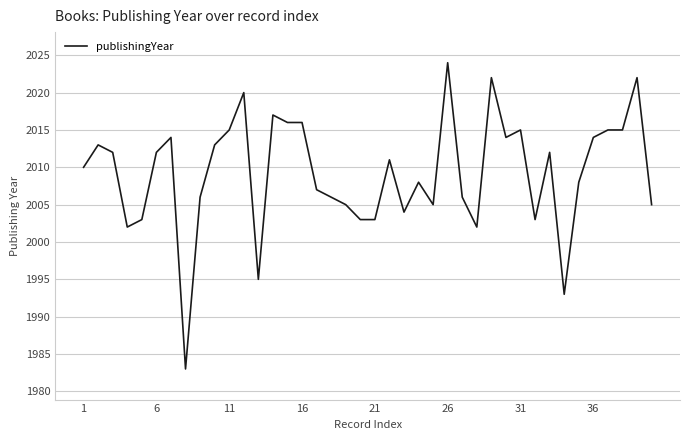

What is the greatest value displayed?

2024